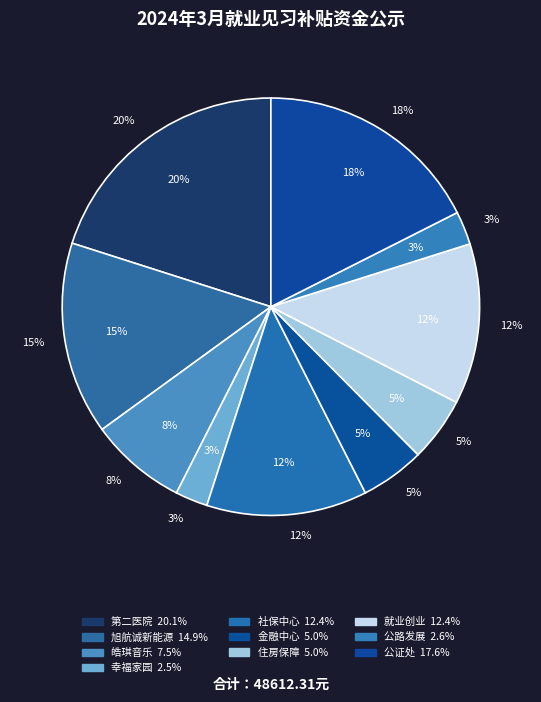

The 赣州市公路发展中心兴国分中心 slice represents 1% of the pie. True or false?

False